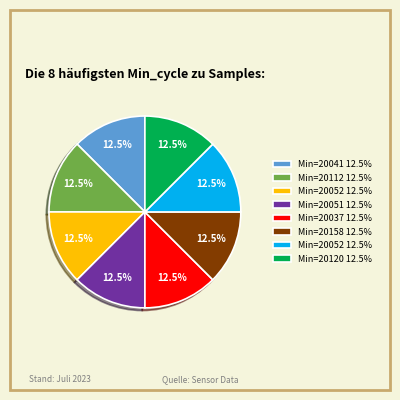

Is there a majority slice in this chart?

No